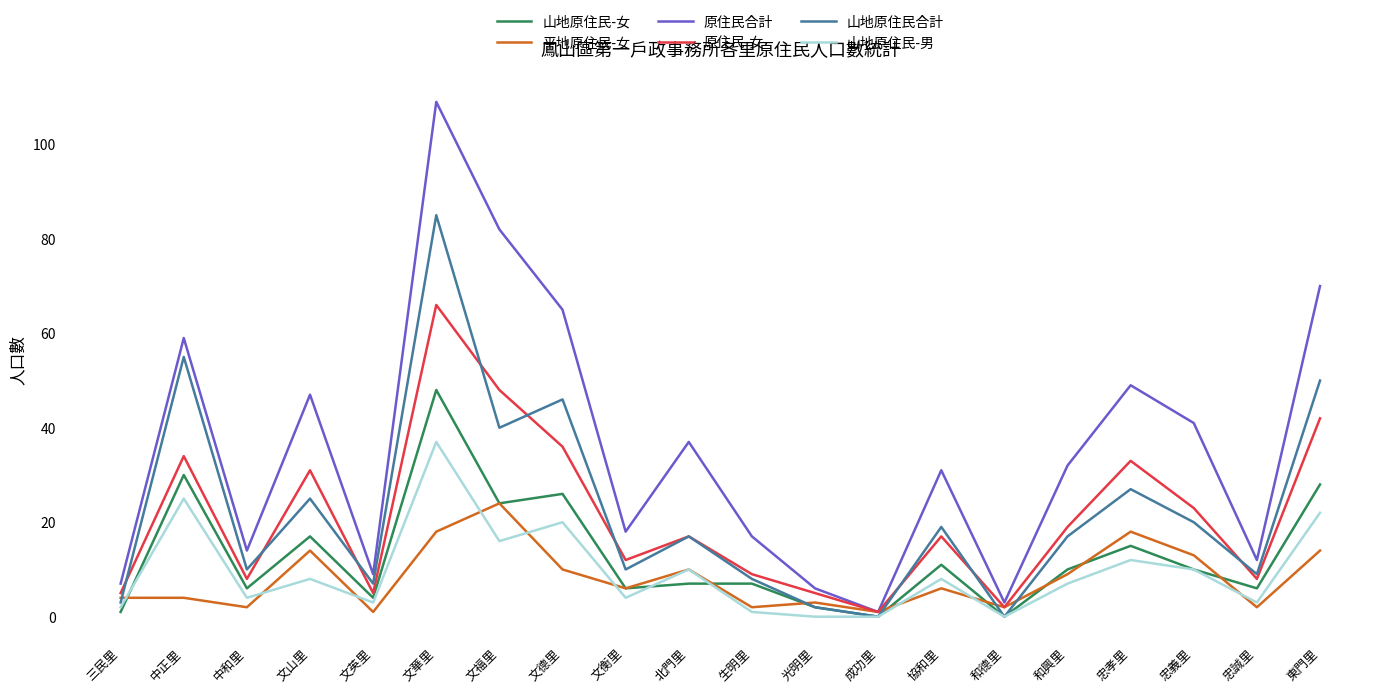

True or false: 山地原住民-女 and 原住民合計 intersect in this chart.

False